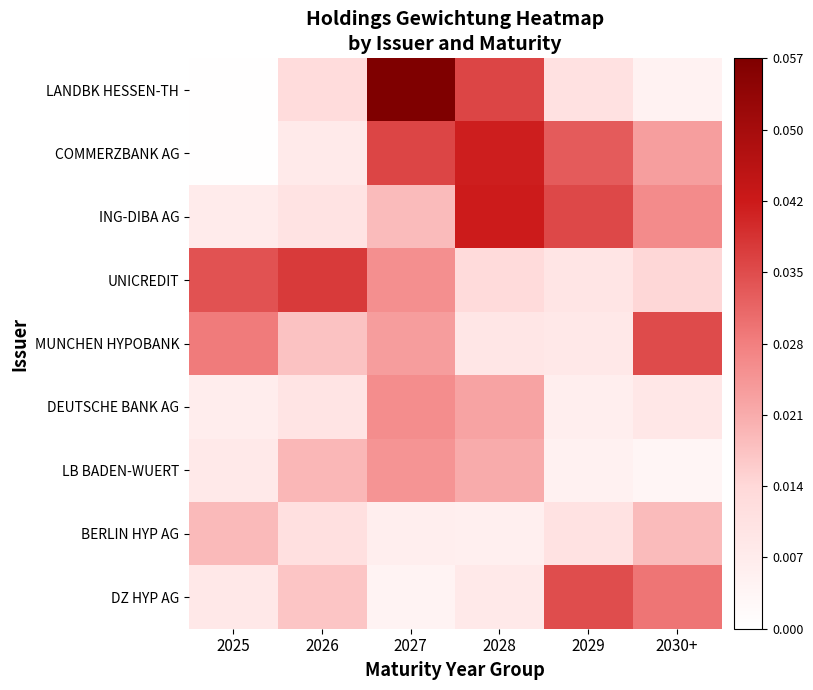

What is the total value across all series at 2029?

0.2